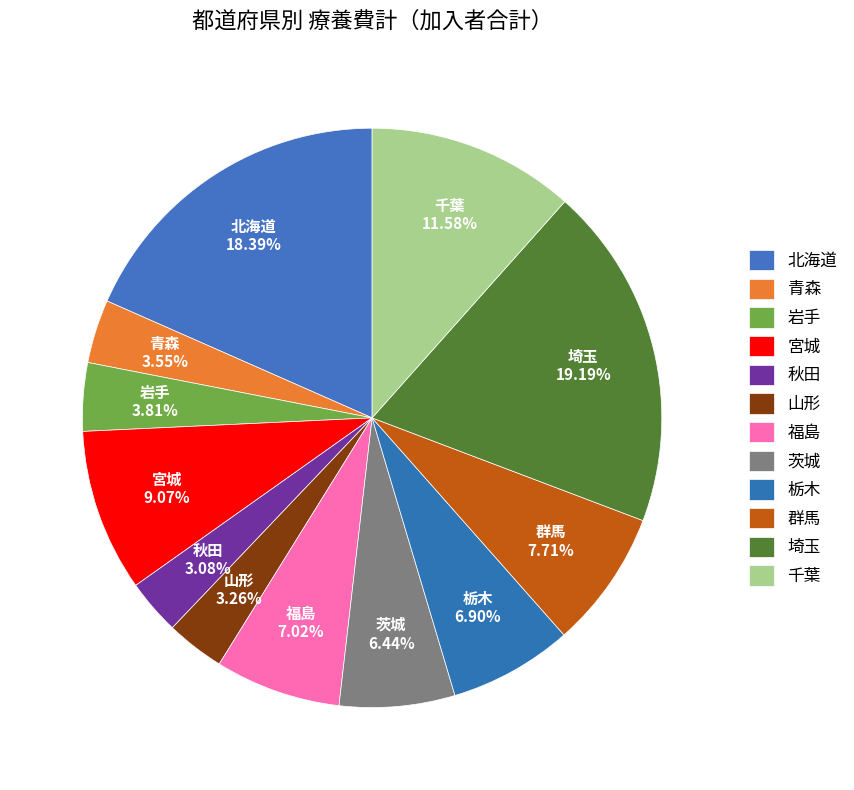

Combined, do 宮城 and 埼玉 account for over 50%?

No